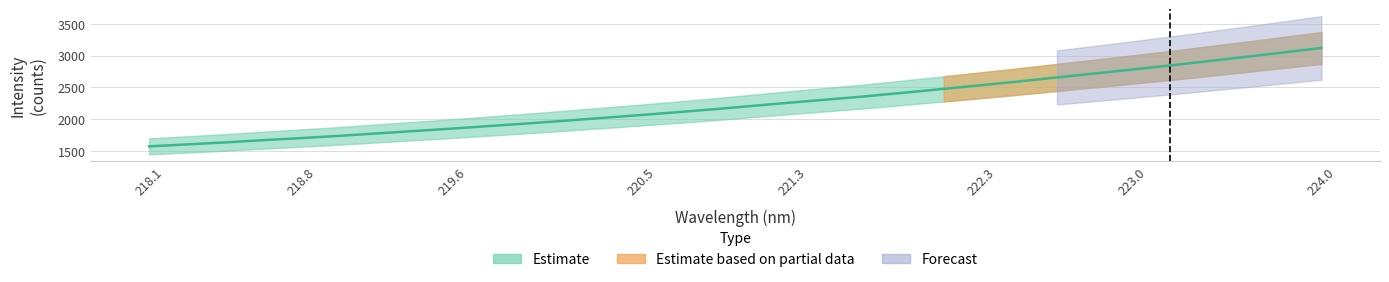

Where is the data nearest to the value 2346?

221.6902